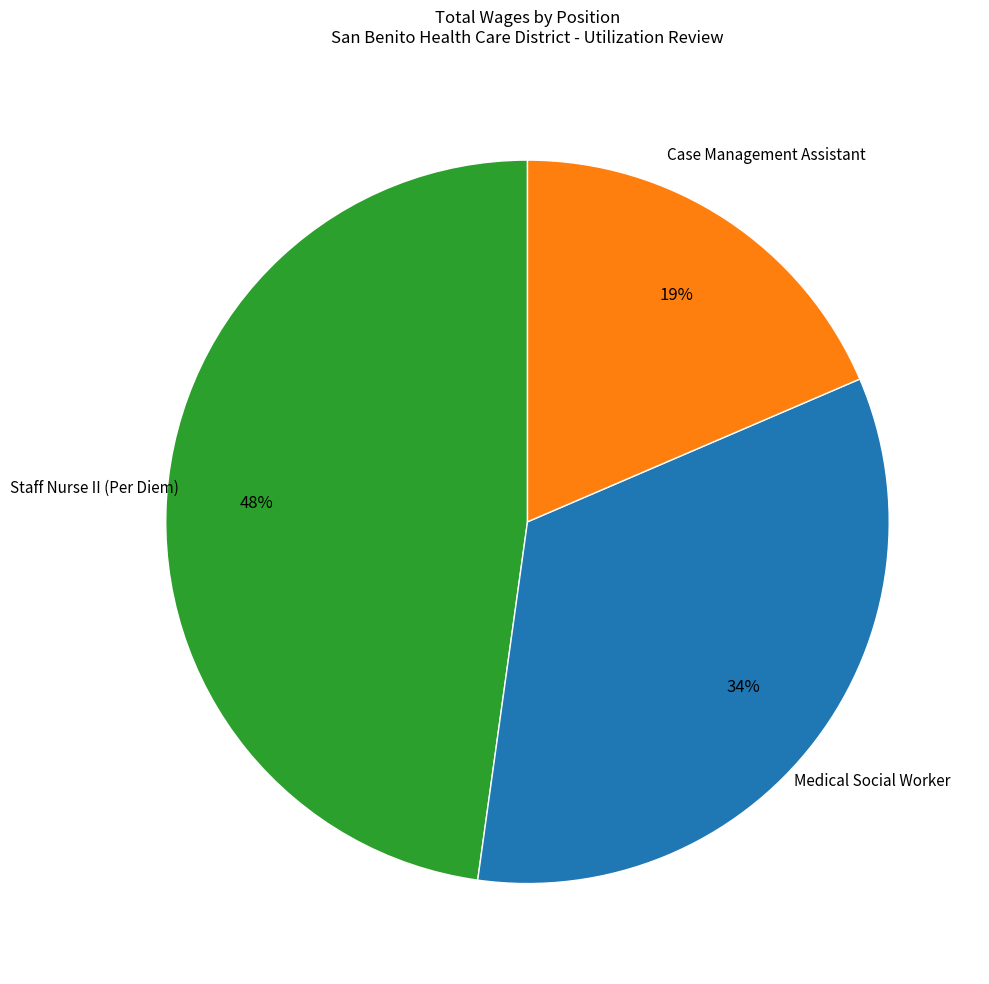

Is there a majority slice in this chart?

No